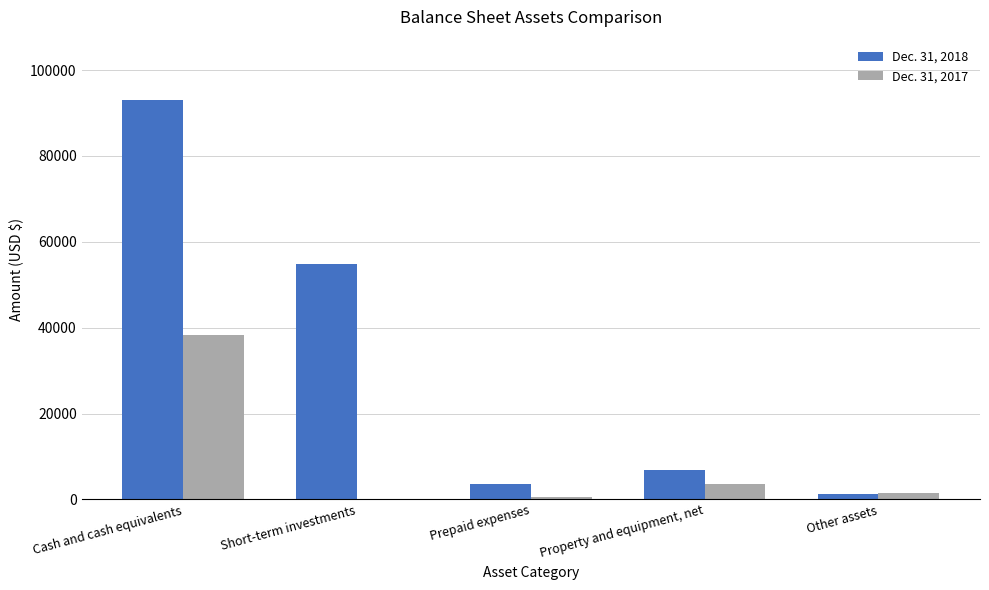

Which series has the largest range (max minus min)?

Dec. 31, 2018